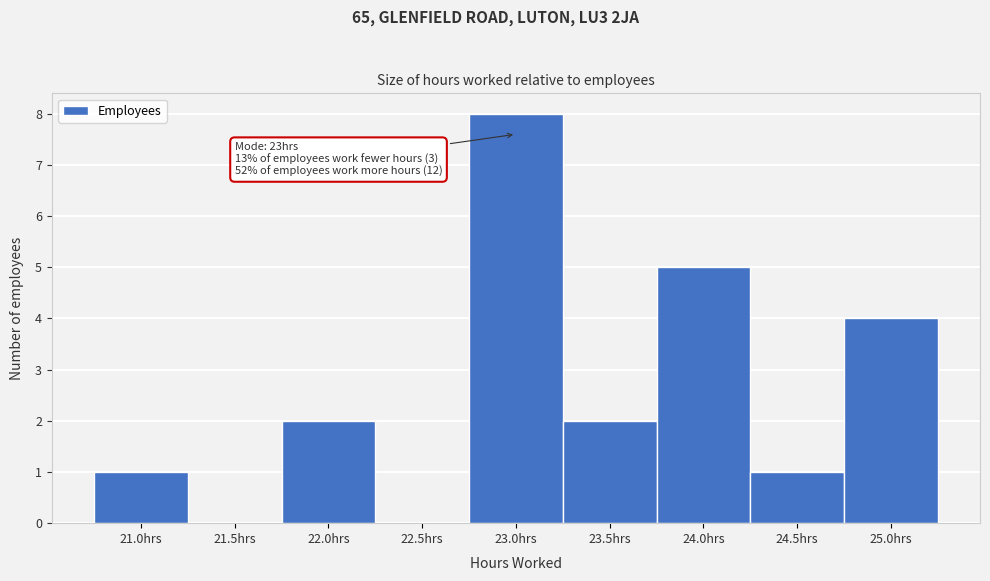

Which range on the x-axis has the tallest bar?

22.75 to 23.25